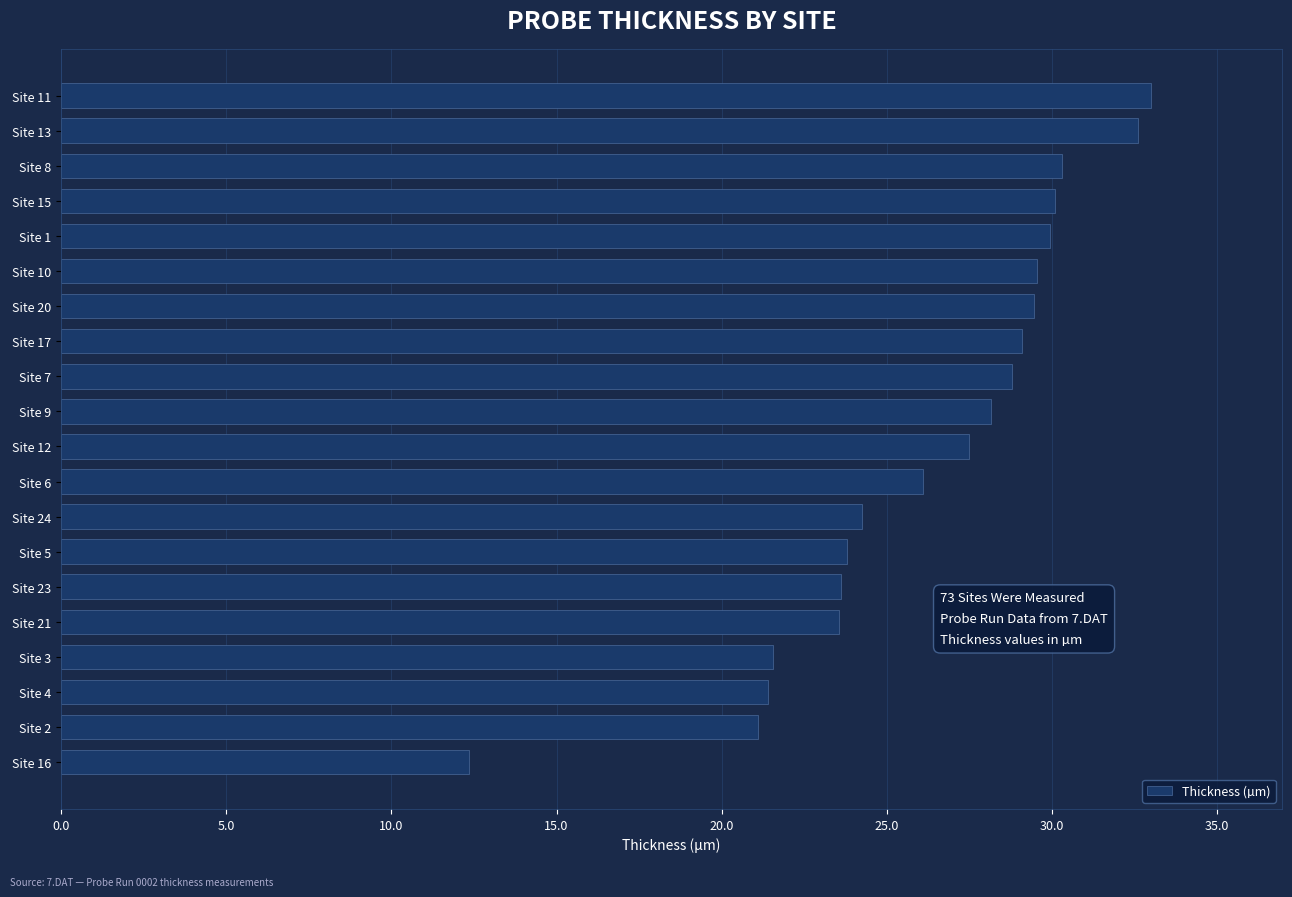

What is the sum of the values at Site 8 and Site 3?

51.9